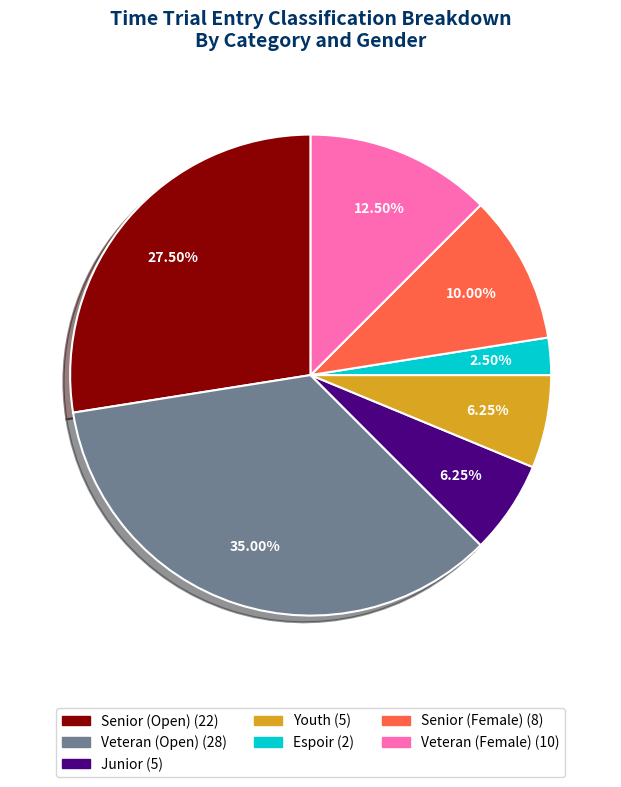

Does any single category account for the majority?

No